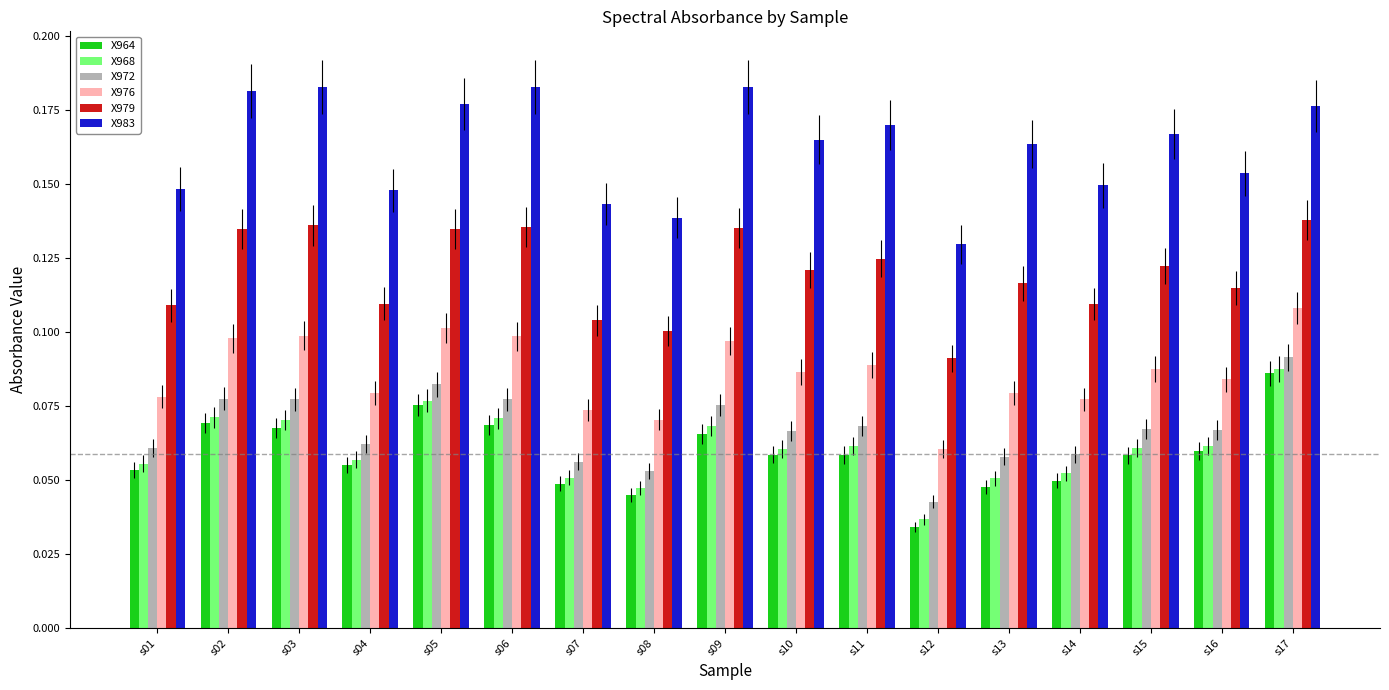

Which series changed the most between s12 and s16?

X964